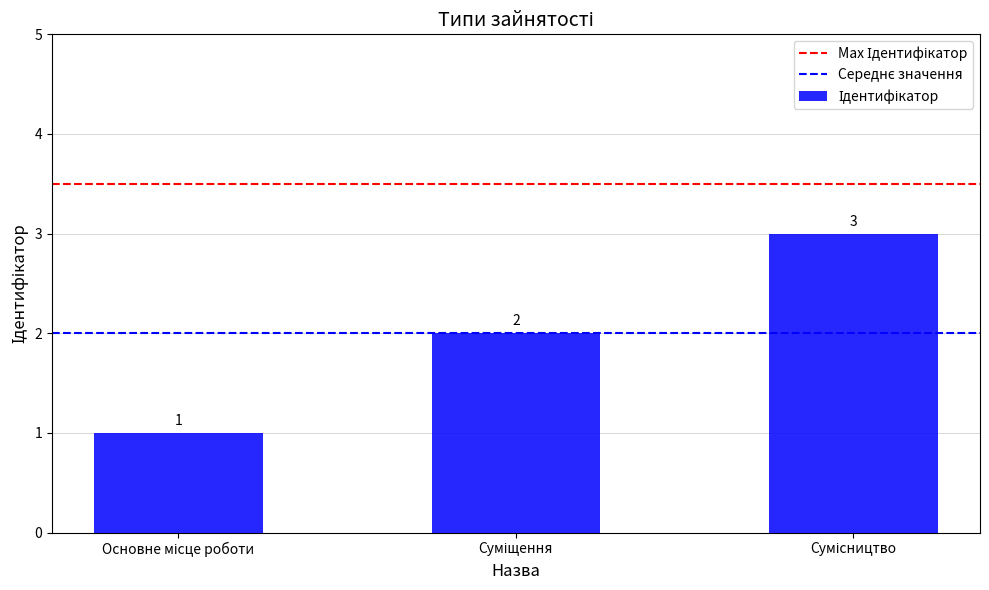

How many bars are there in total?

3